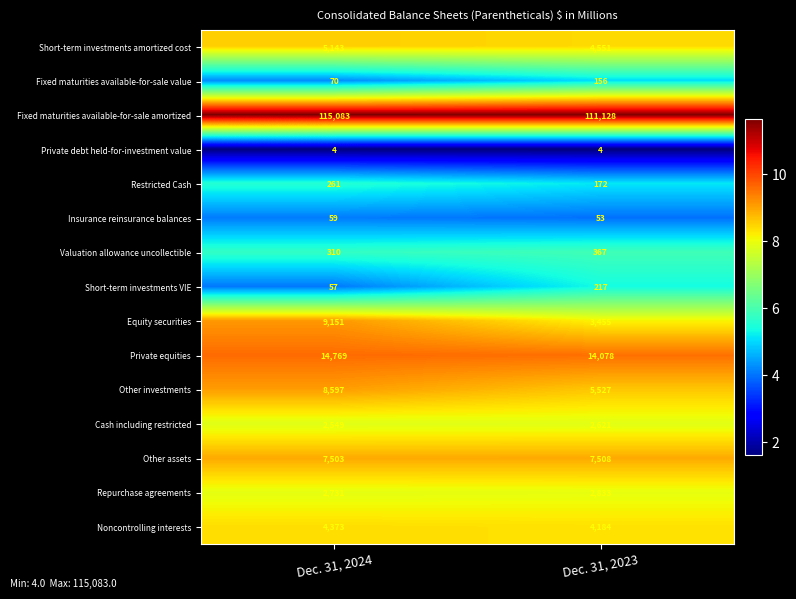

At which label is Fixed maturities available-for-sale amortized closest to 113105?

Dec. 31, 2023